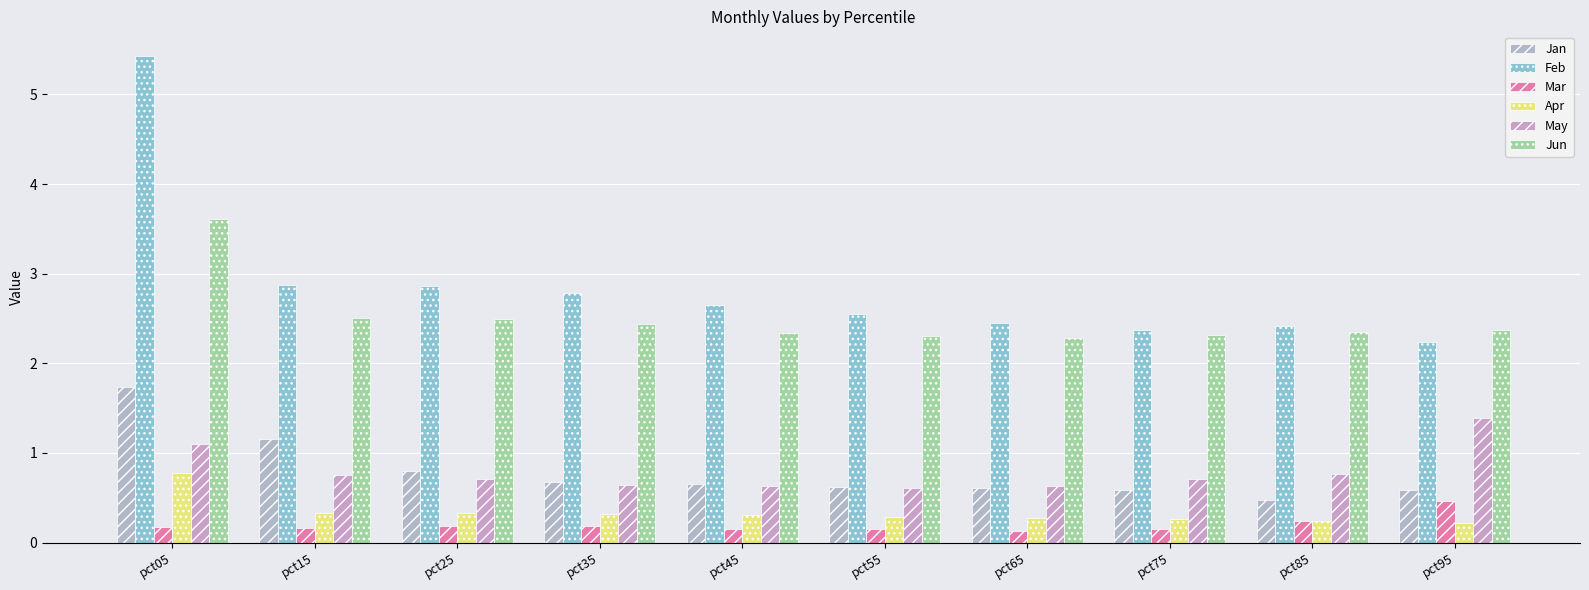

What is the difference between the highest and lowest values at pct45?

2.5